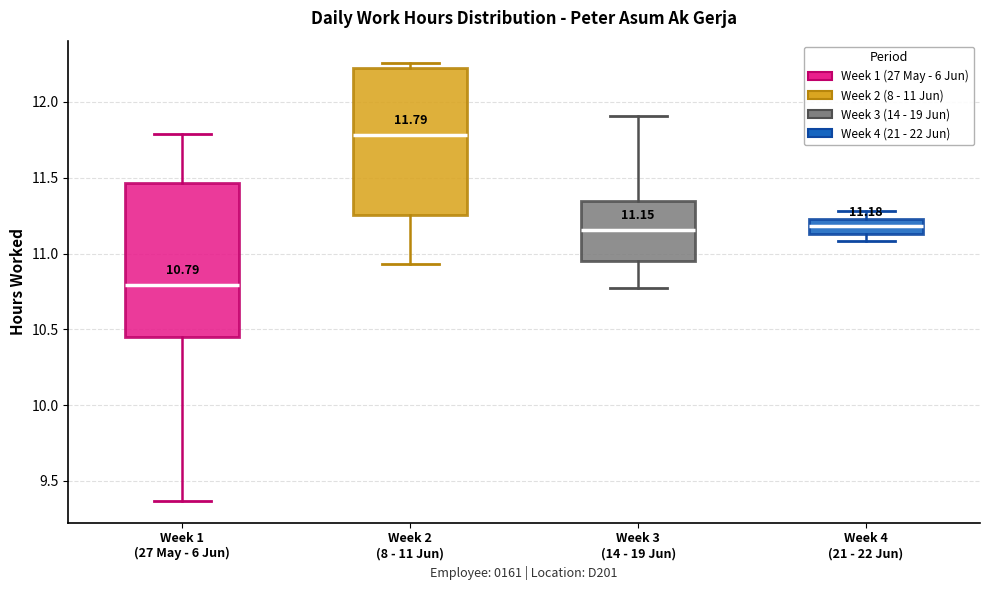

Which box has the highest median line?

Week 2 (8 - 11 Jun)